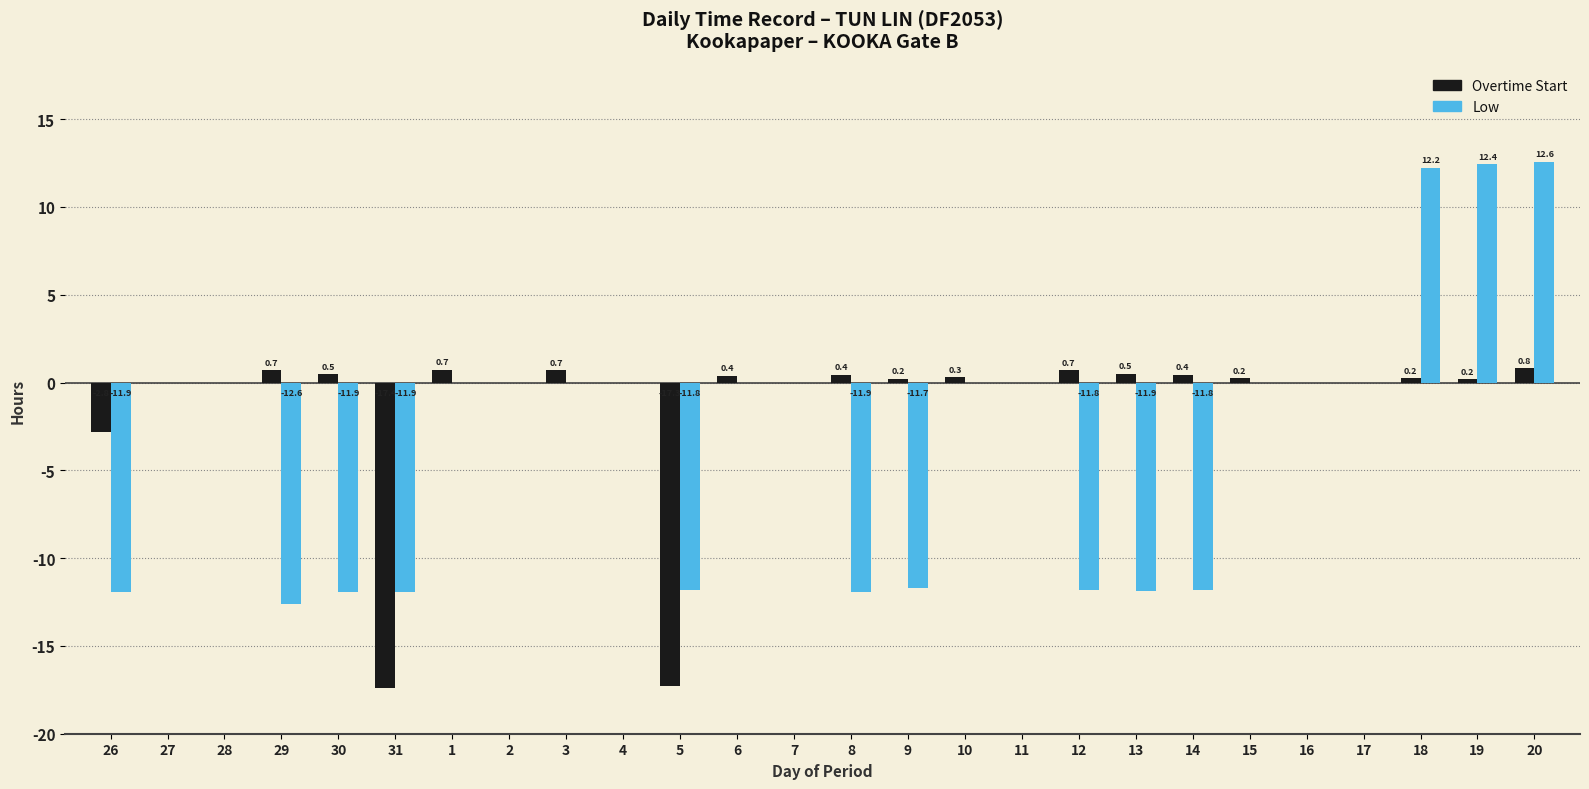

How many groups of bars are there?

26